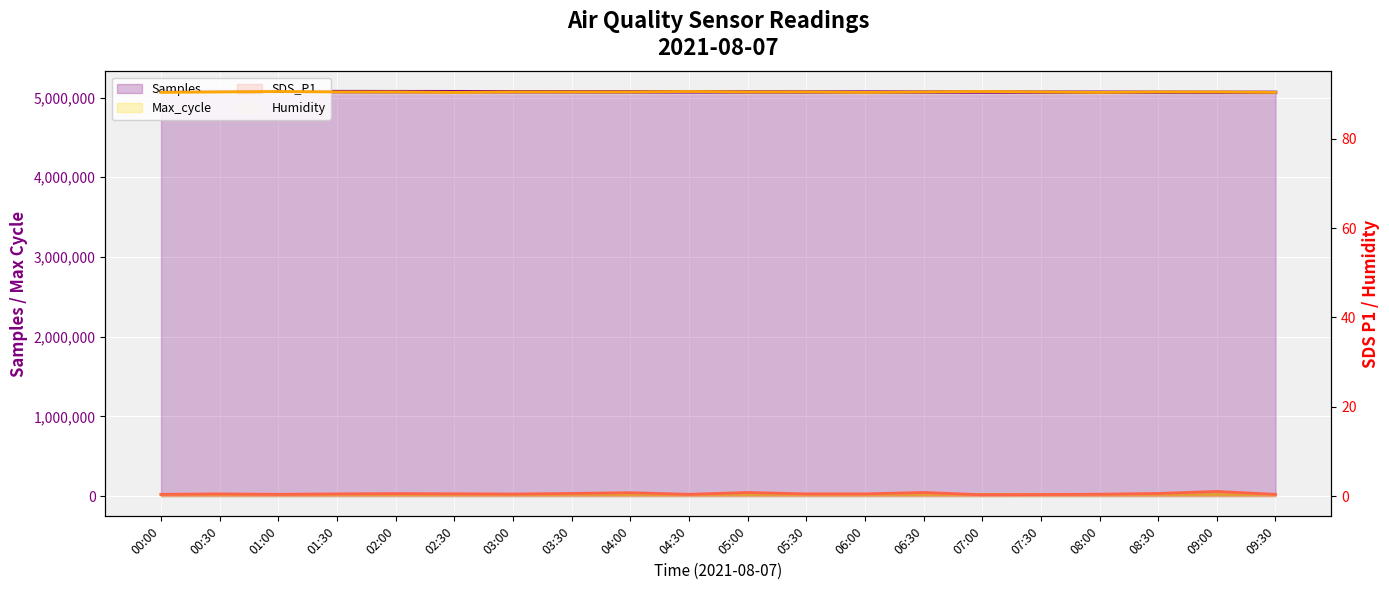

Reading right to left, extract all data points from this chart.

Samples: 09:30=5064100.0	09:00=5064700.0	08:30=5065300.0	08:00=5065900.0	07:30=5066500.0	07:00=5067100.0	06:30=5067700.0	06:00=5068300.0	05:30=5068900.0	05:00=5069500.0	04:30=5070100.0	04:00=5070600.0	03:30=5071200.0	03:00=5071800.0	02:30=5072500.0	02:00=5073091.0	01:30=5073855.0	01:00=5074226.0	00:30=5074950.0	00:00=5075317.0
Max_cycle: 09:30=20800.0	09:00=20750.0	08:30=20700.0	08:00=20650.0	07:30=20600.0	07:00=20550.0	06:30=20500.0	06:00=20450.0	05:30=20400.0	05:00=20350.0	04:30=20250.0	04:00=20150.0	03:30=20300.0	03:00=20200.0	02:30=20100.0	02:00=20025.0	01:30=20415.0	01:00=20021.0	00:30=20381.0	00:00=20056.0
SDS_P1: 09:30=0.4	09:00=1.1	08:30=0.6	08:00=0.4	07:30=0.3	07:00=0.3	06:30=0.8	06:00=0.5	05:30=0.5	05:00=0.8	04:30=0.4	04:00=0.8	03:30=0.6	03:00=0.5	02:30=0.5	02:00=0.6	01:30=0.5	01:00=0.4	00:30=0.5	00:00=0.4
Humidity: 09:30=90.4	09:00=90.5	08:30=90.5	08:00=90.4	07:30=90.5	07:00=90.6	06:30=90.5	06:00=90.4	05:30=90.5	05:00=90.5	04:30=90.6	04:00=90.5	03:30=90.5	03:00=90.5	02:30=90.4	02:00=90.5	01:30=90.5	01:00=90.6	00:30=90.5	00:00=90.4